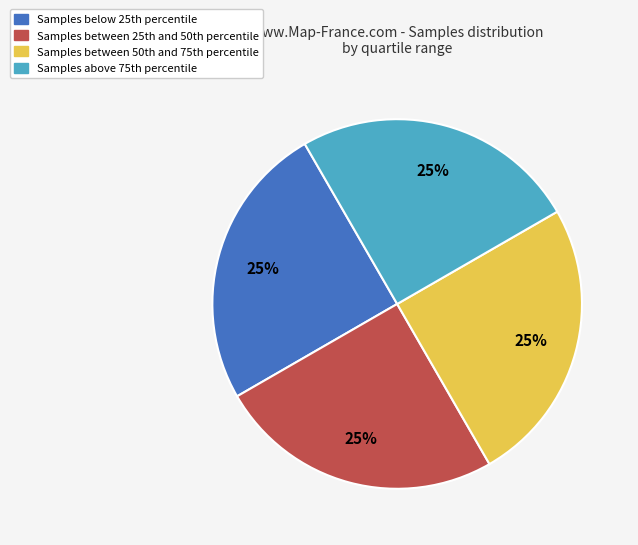

Is there a majority slice in this chart?

No